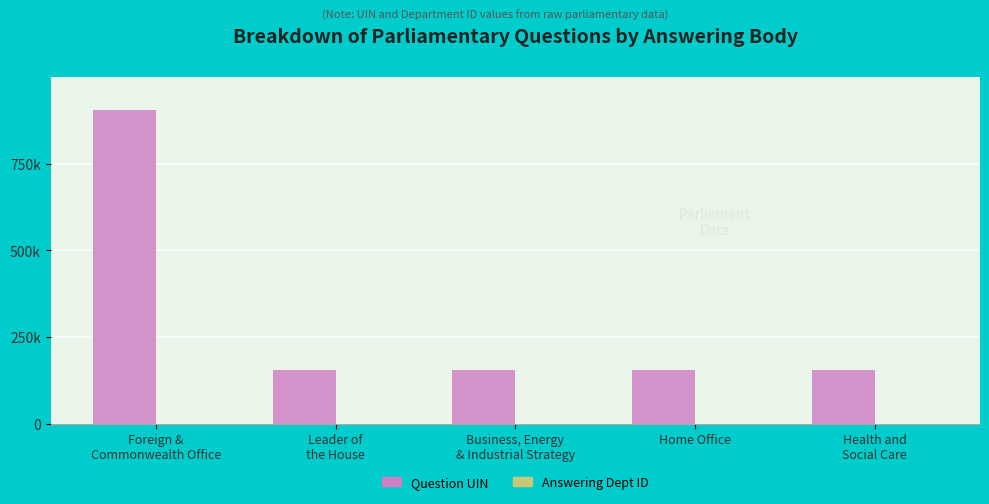

Which series has the largest range (max minus min)?

Question UIN